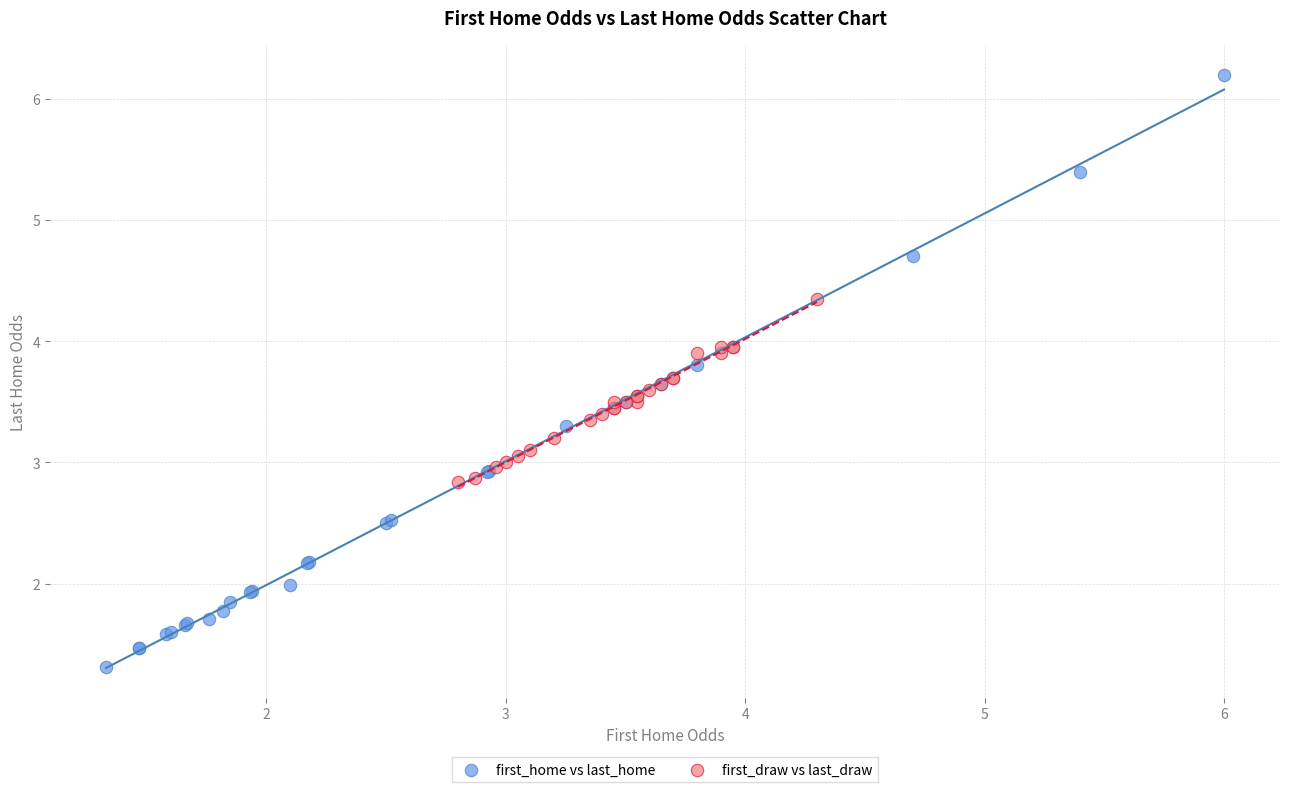

Which series has the largest Y range (max minus min)?

first_home vs last_home